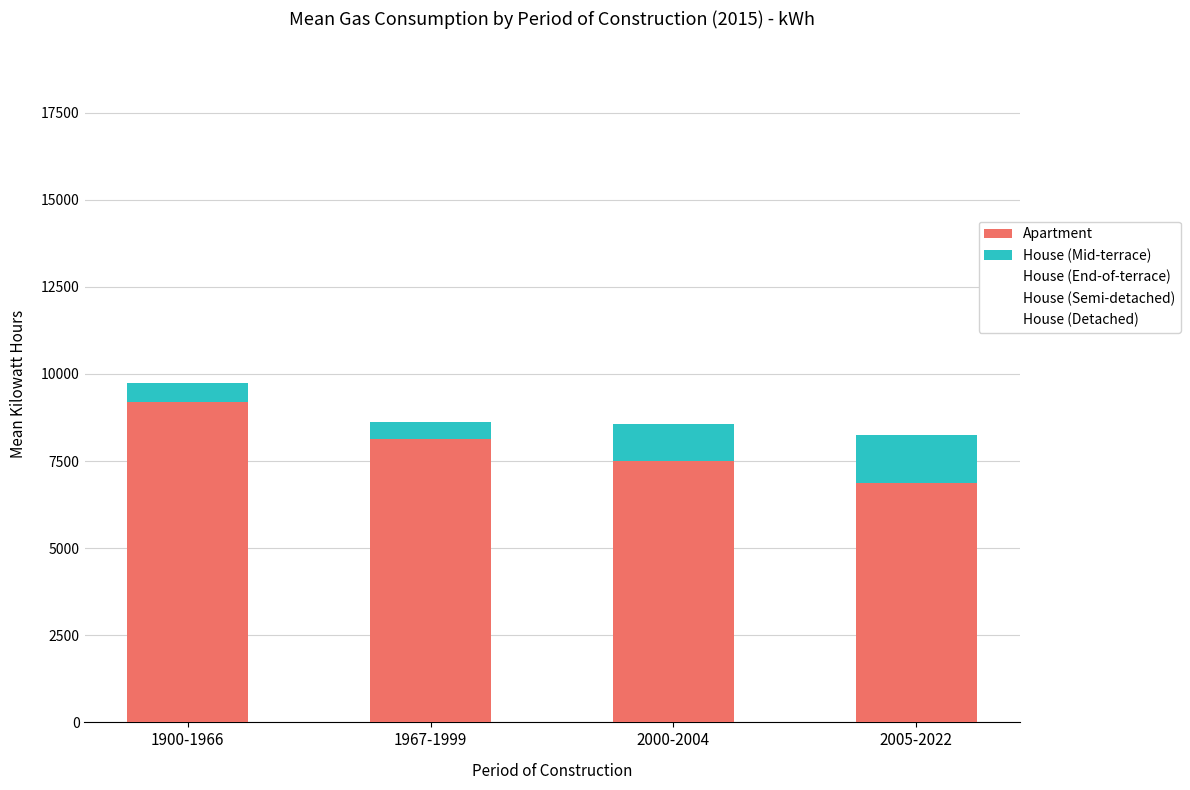

Rank the categories by Apartment value from highest to lowest.

1900-1966, 1967-1999, 2000-2004, 2005-2022